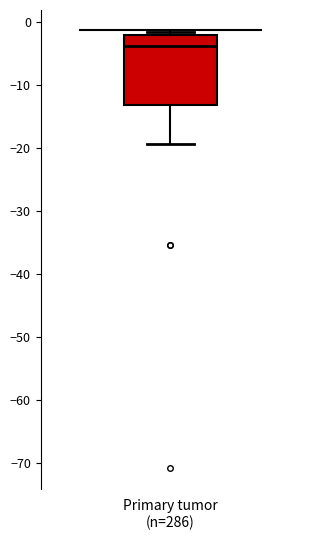

Where does the lower whisker of the box for Primary tumor (n=286) end on the y-axis? The values are not printed on the chart, so give them approximately, as read against the axis.

-19